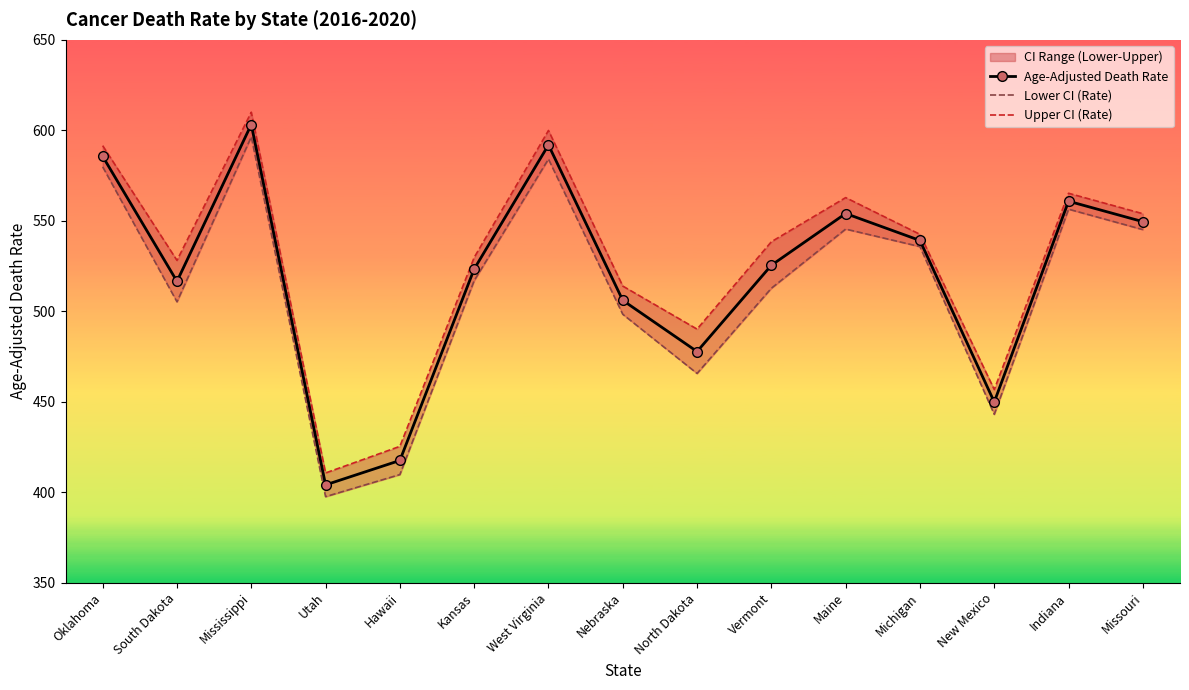

True or false: Upper CI (Rate) and Age-Adjusted Death Rate cross at least once.

False